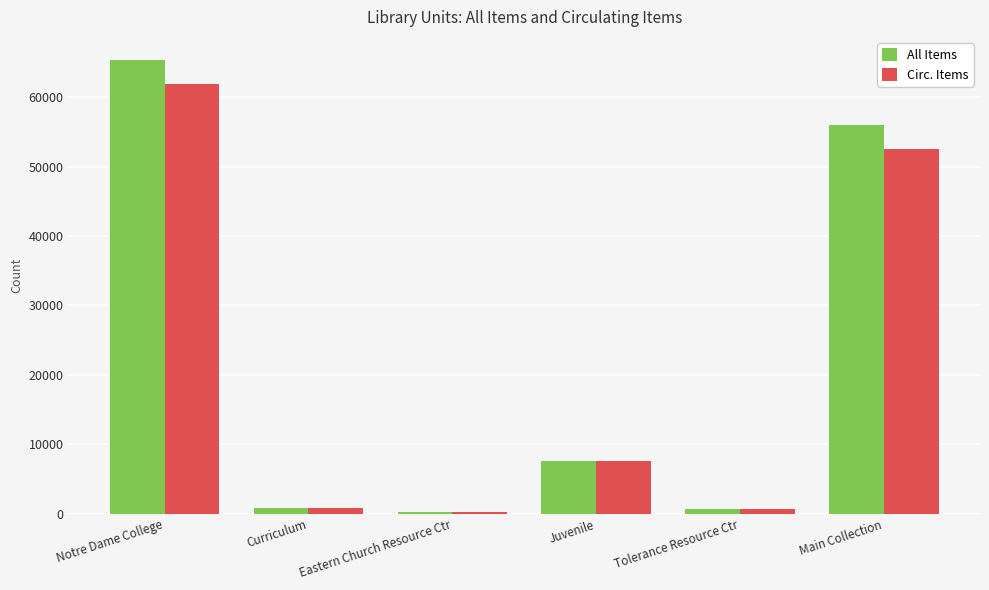

Between Juvenile and Tolerance Resource Ctr, which series saw the biggest shift?

All Items